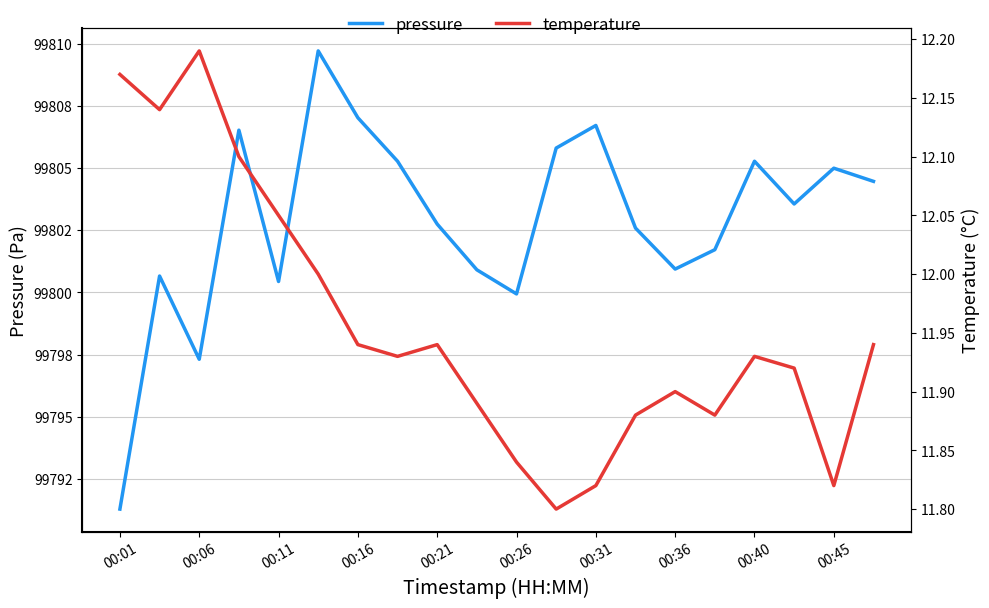

What is the maximum value shown in the chart?

99809.7